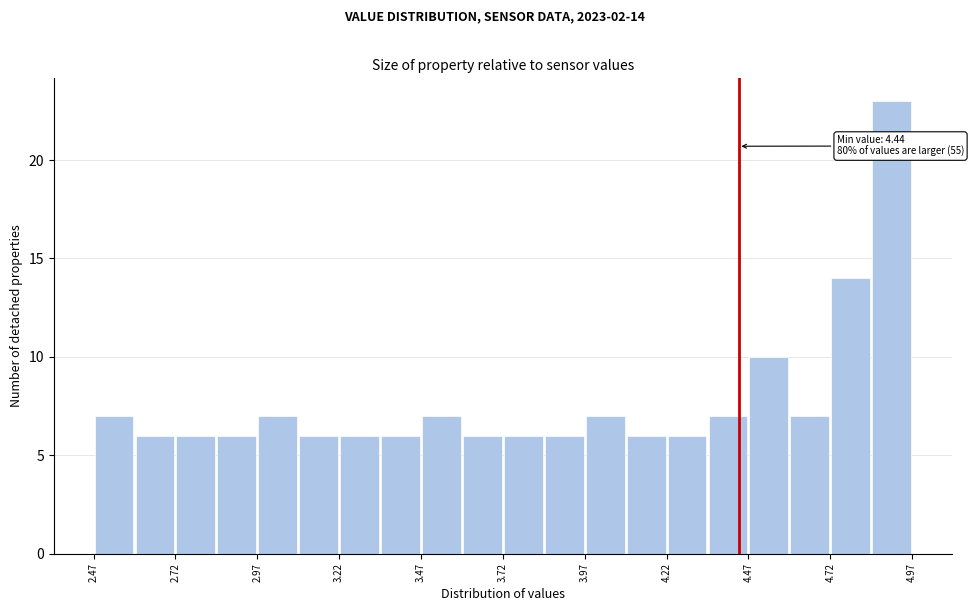

Read against the x-axis, roughly where is the centre of the tallest bar?

4.90